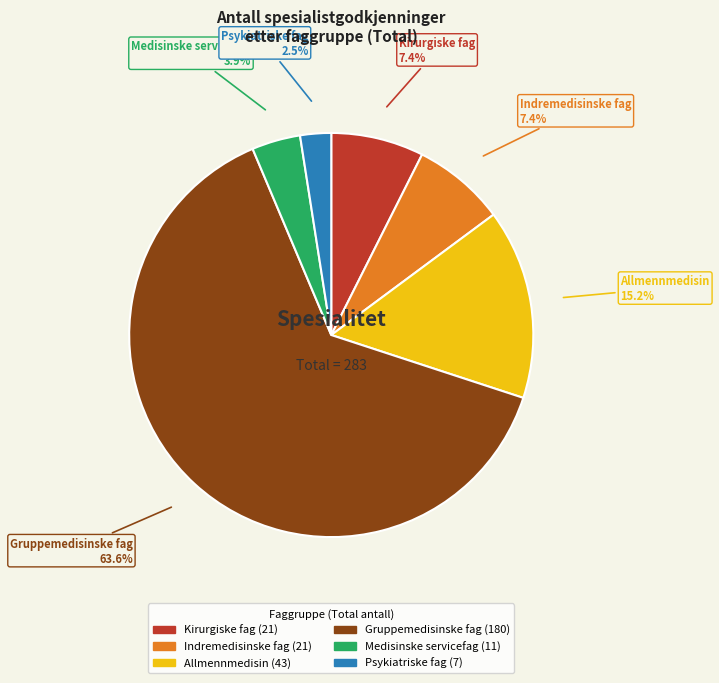

To the nearest percent, what is the average slice percentage?

17%